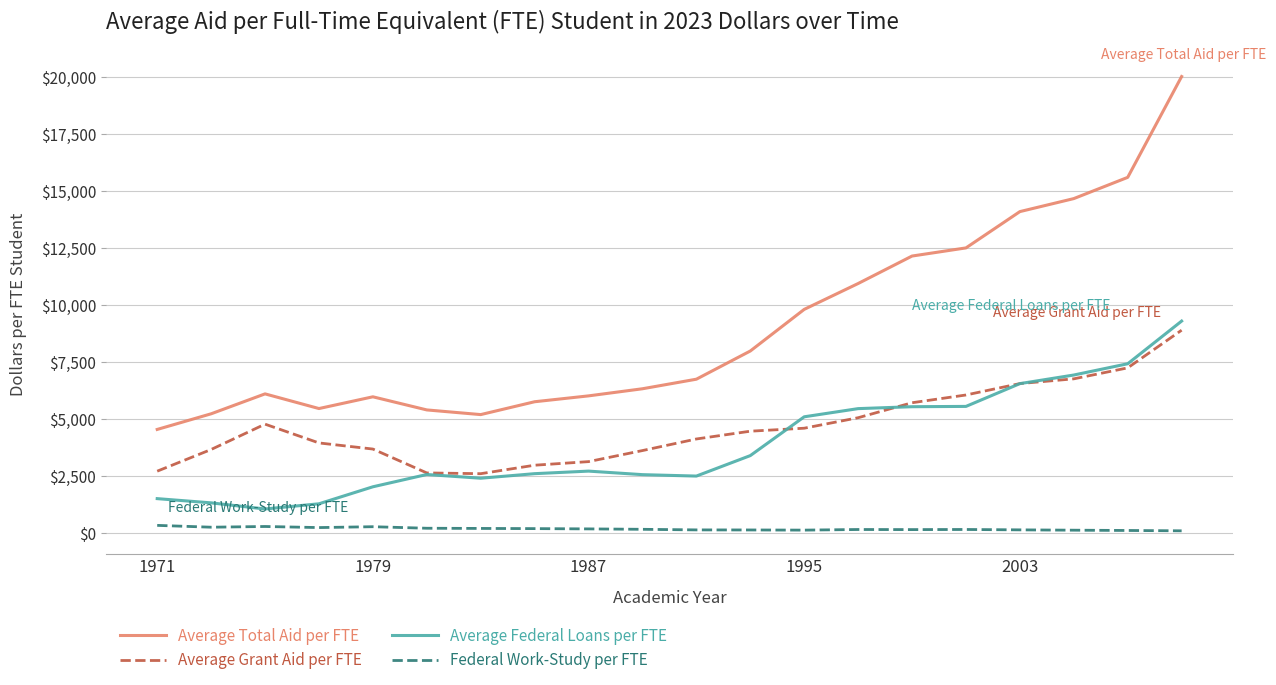

Does the chart have visible grid lines?

Yes